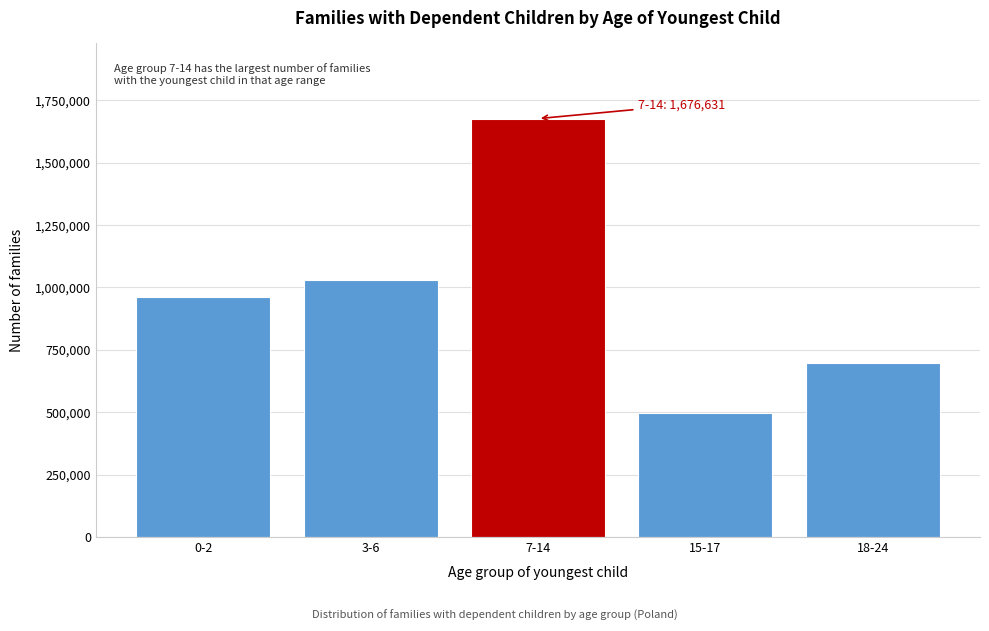

Reading left to right, transcribe all the data shown in this chart.

0-2=961479	3-6=1028143	7-14=1676631	15-17=497755	18-24=696699